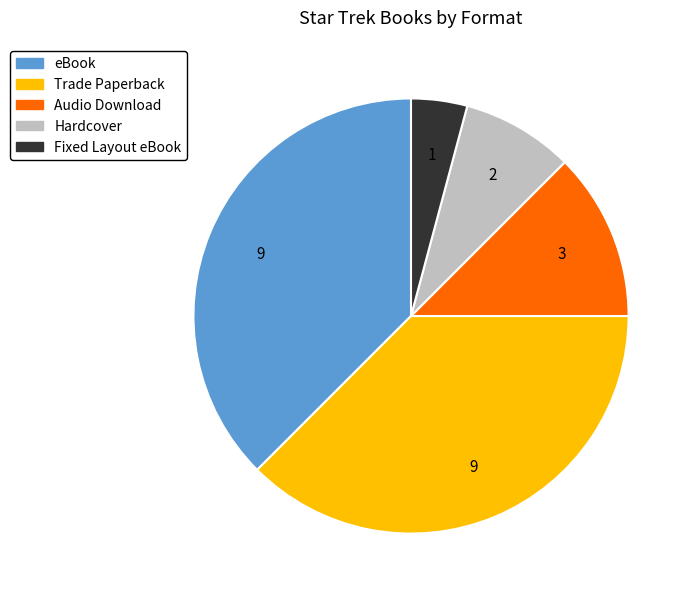

Is there a majority slice in this chart?

No